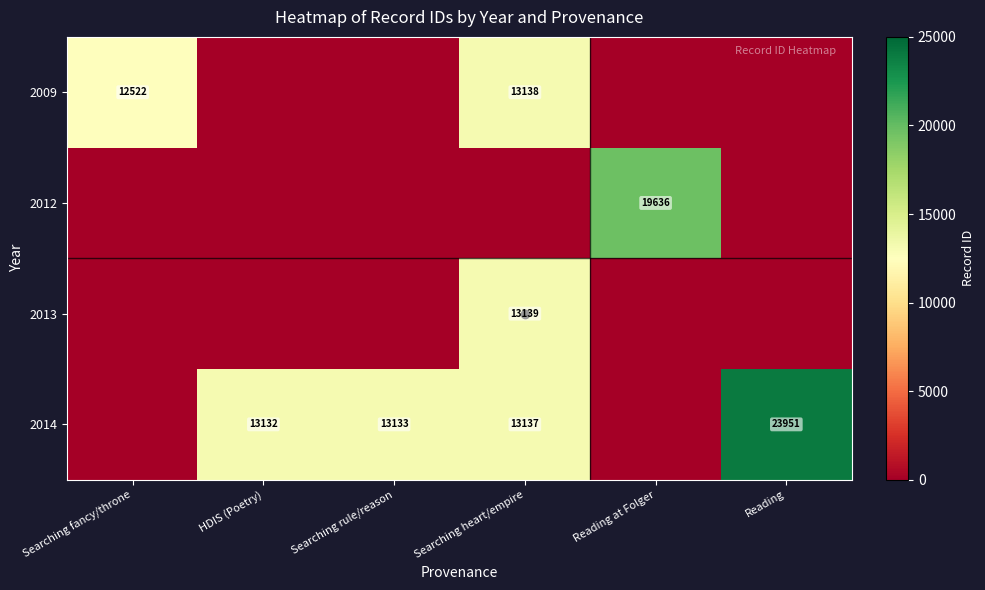

How many values in 2009 are above zero?

2